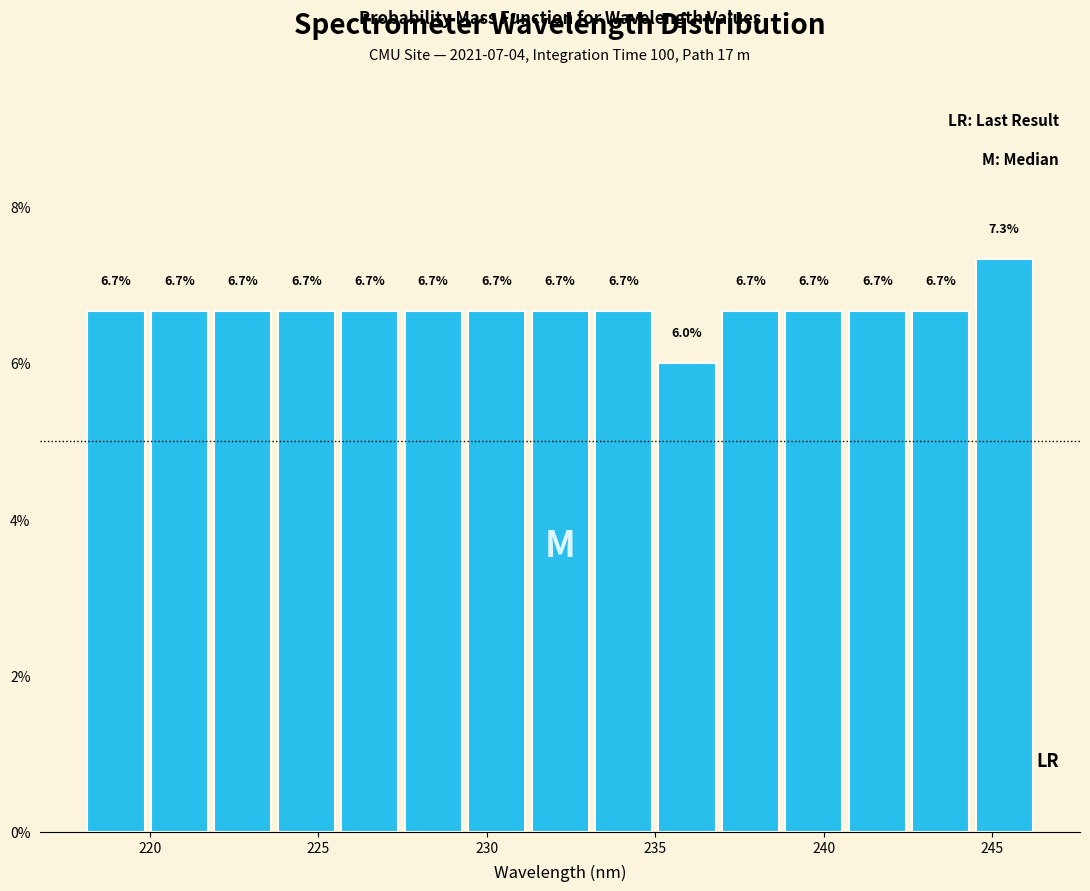

Around what value on the x-axis is the tallest bar? Give the approximate position of its centre, as read against the axis.

245.5